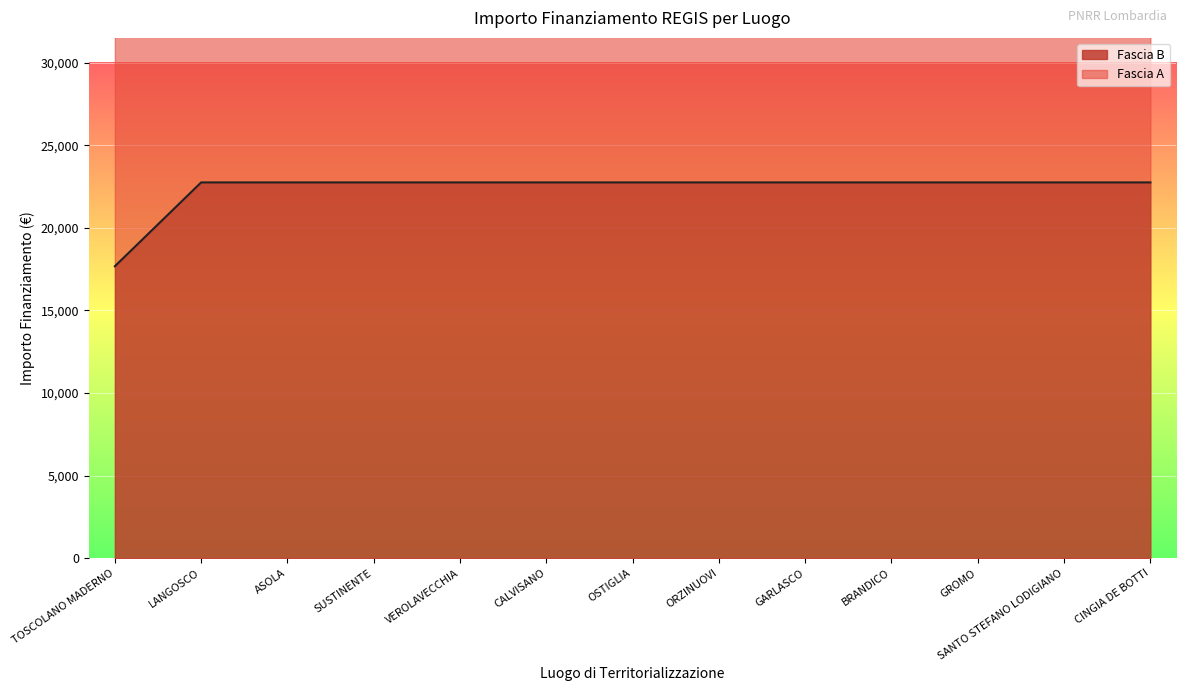

Is it true that the value at TOSCOLANO MADERNO is 17674.8?

True